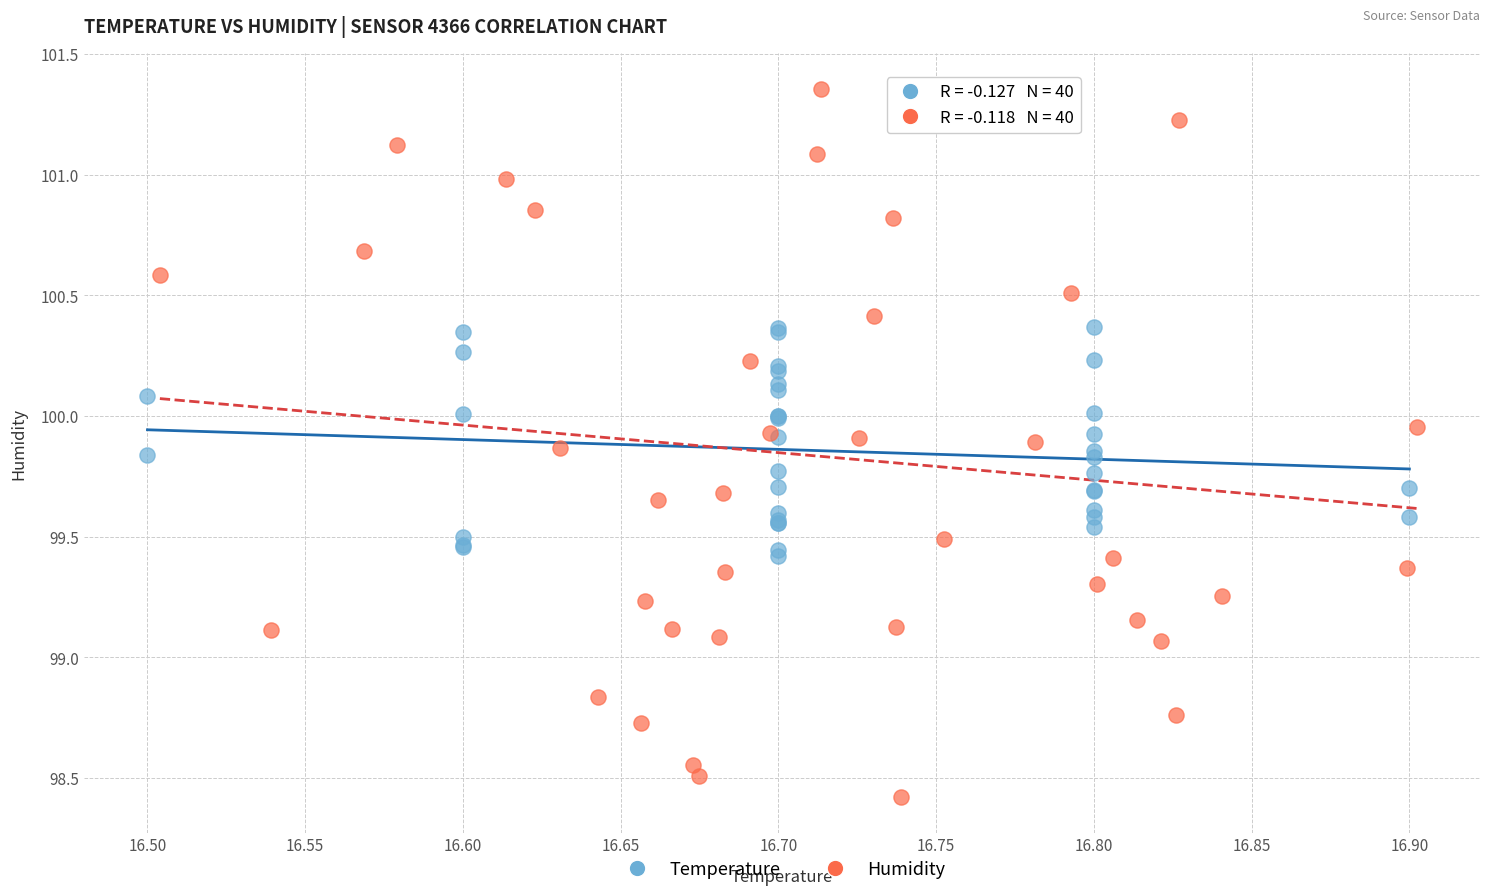

Which series contains the lowest Y value?

Humidity